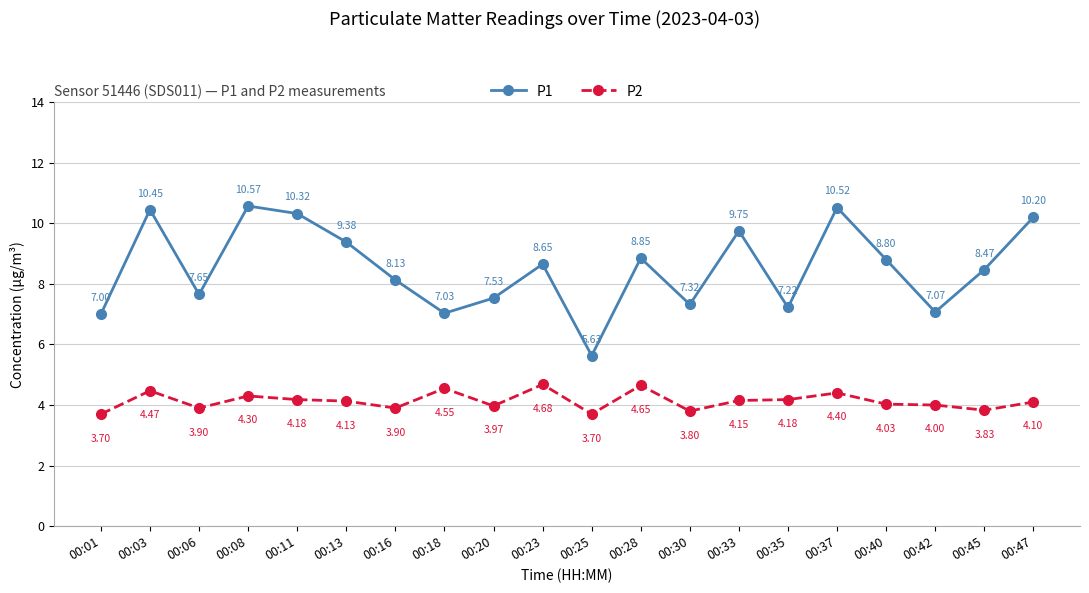

What is the spread (max minus min) of values at 00:23?

4.0